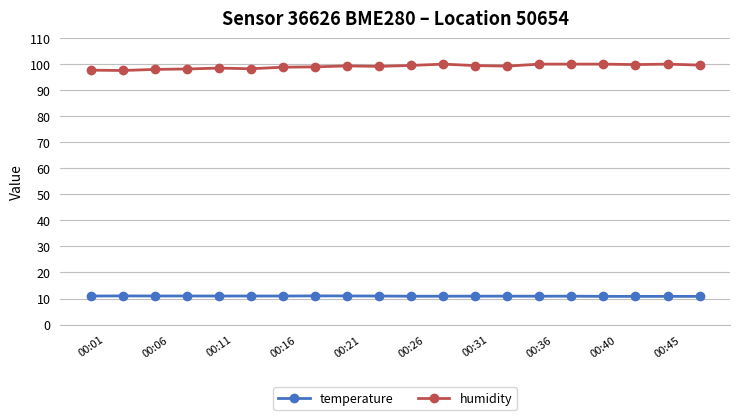

What are all the series names shown in the legend?

temperature, humidity